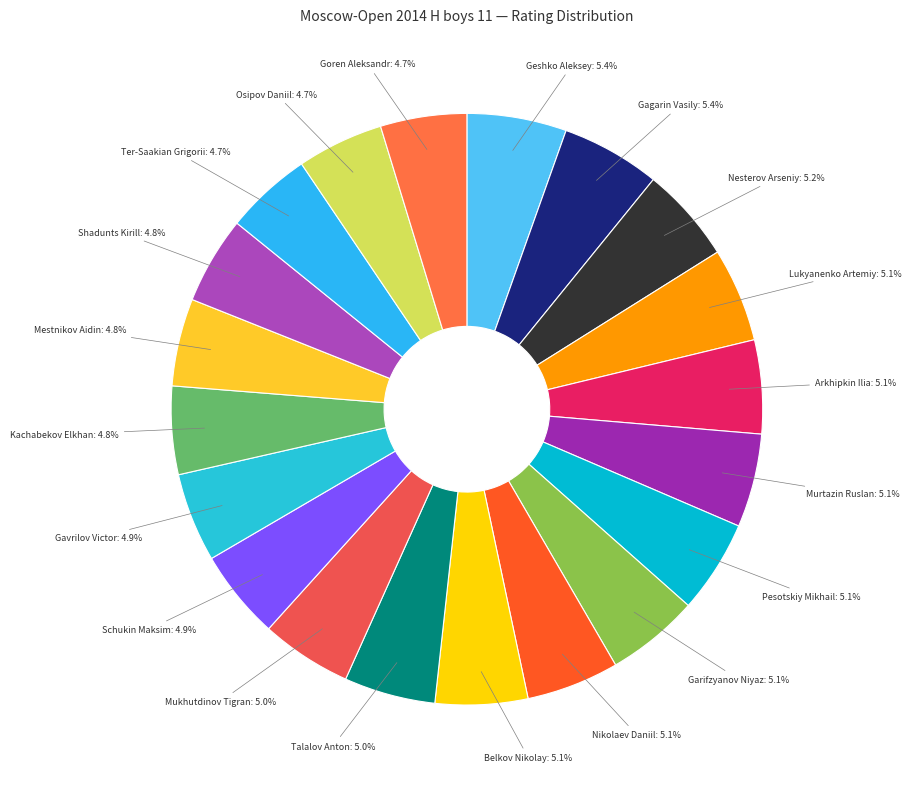

What percentage is the Mestnikov Aidin slice, to the nearest percent?

5%